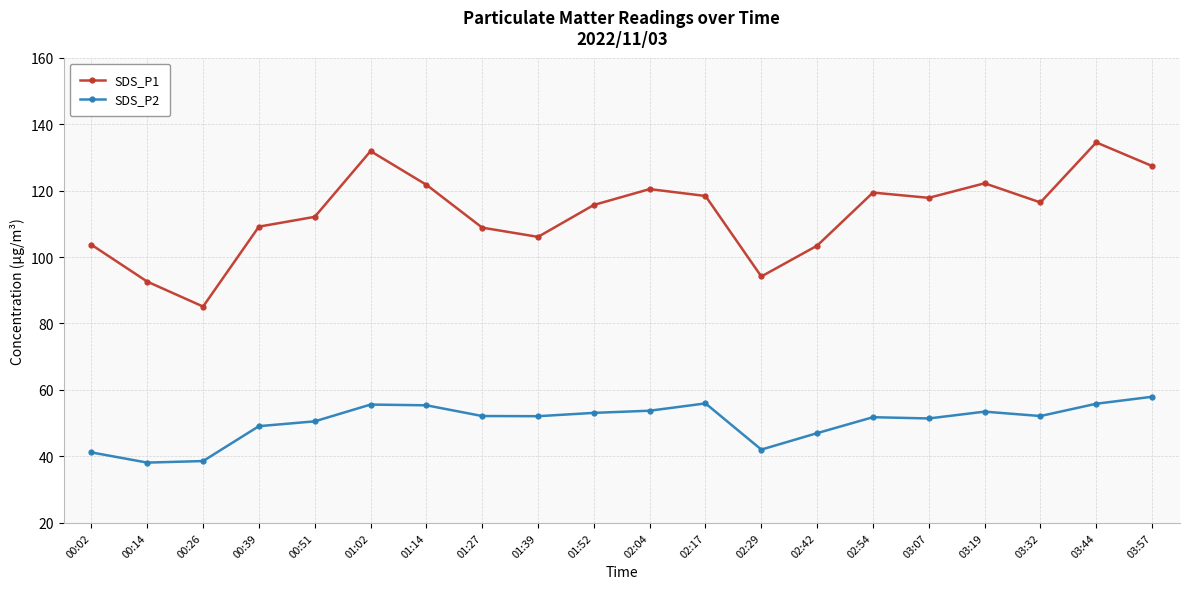

Is this an area chart (filled region under the line)?

No